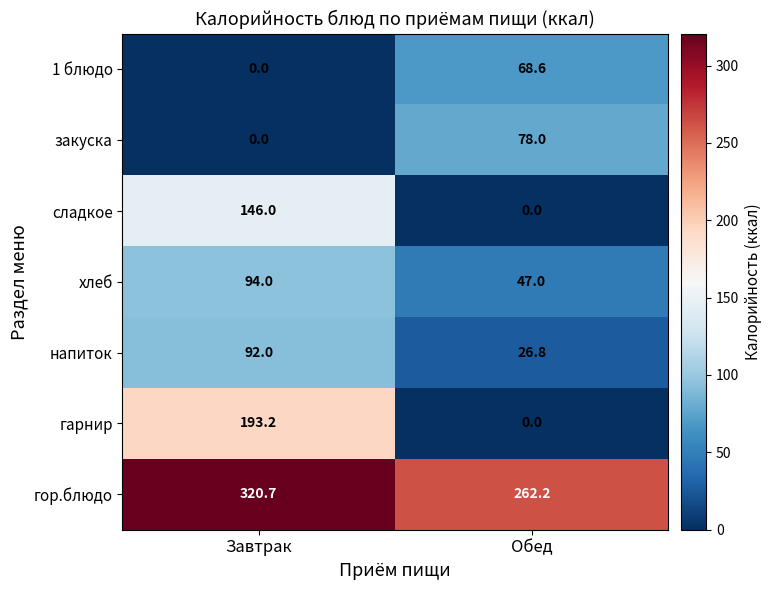

At which category is the sum across all series the highest?

Завтрак